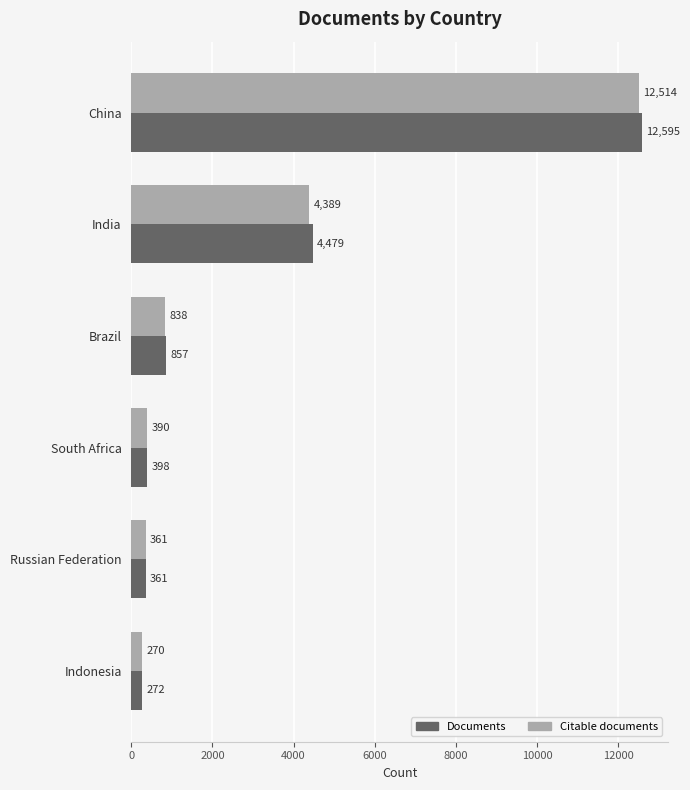

List the series in order of their overall mean, lowest first.

Citable documents, Documents